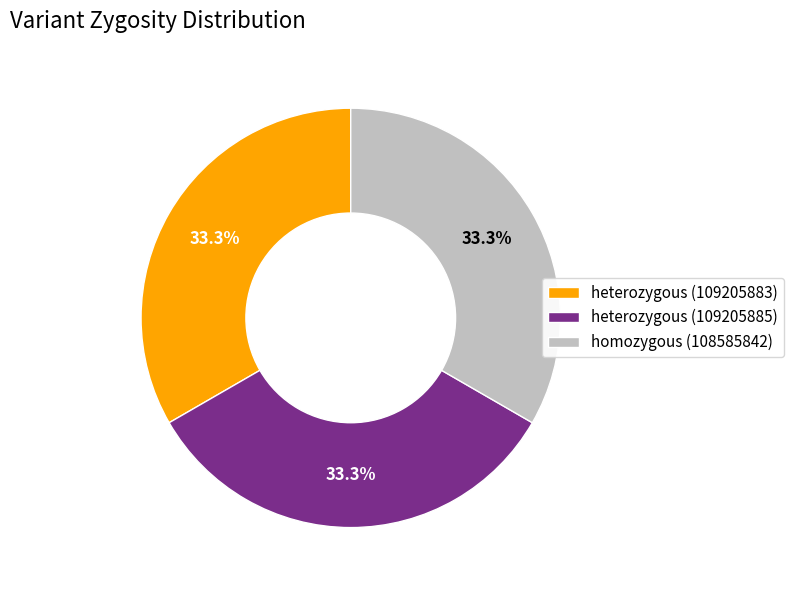

Does any single category account for the majority?

No